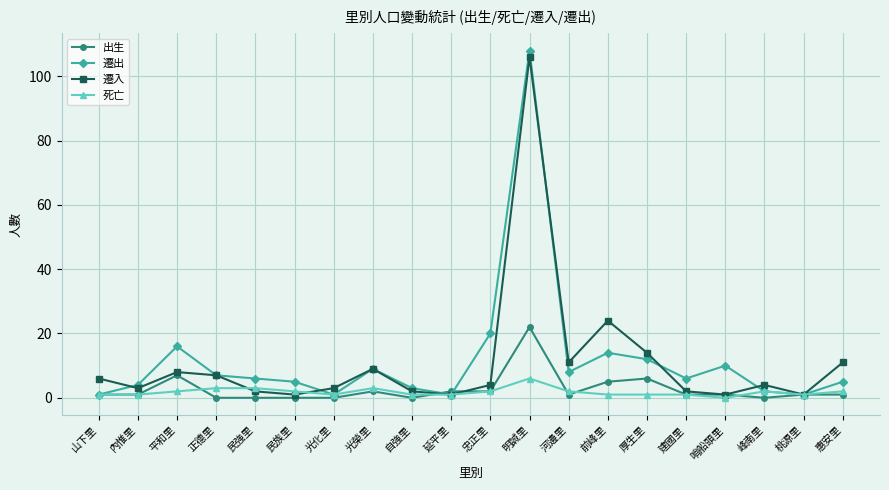

Reading left to right, what are all the values shown in this chart?

出生: 1	1	7	0	0	0	0	2	0	2	2	22	1	5	6	1	1	0	1	1
遷出: 1	4	16	7	6	5	1	9	3	1	20	108	8	14	12	6	10	2	1	5
遷入: 6	3	8	7	2	1	3	9	2	1	4	106	11	24	14	2	1	4	1	11
死亡: 1	1	2	3	3	2	1	3	1	1	2	6	2	1	1	1	0	2	1	2